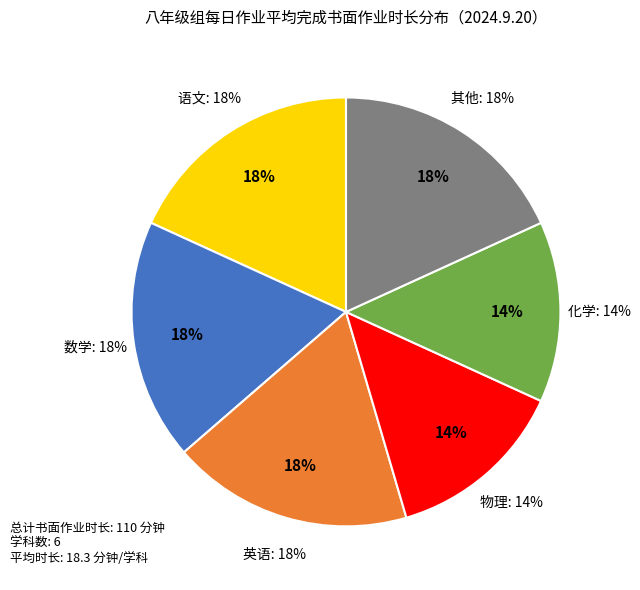

True or false: 化学 accounts for 20% of the total.

False